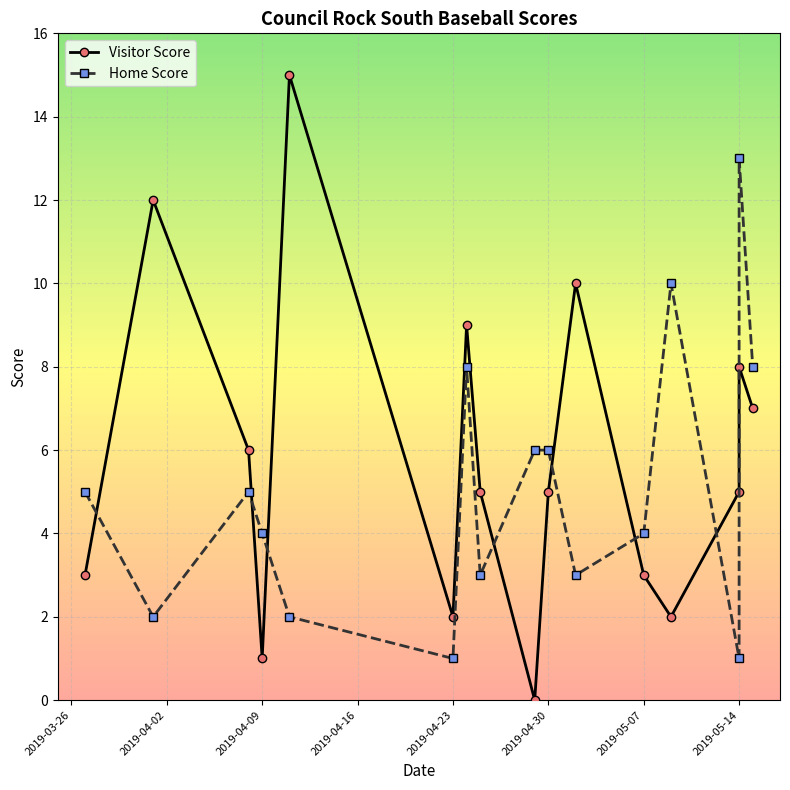

True or false: Home Score has a value of 9 at 8.

False